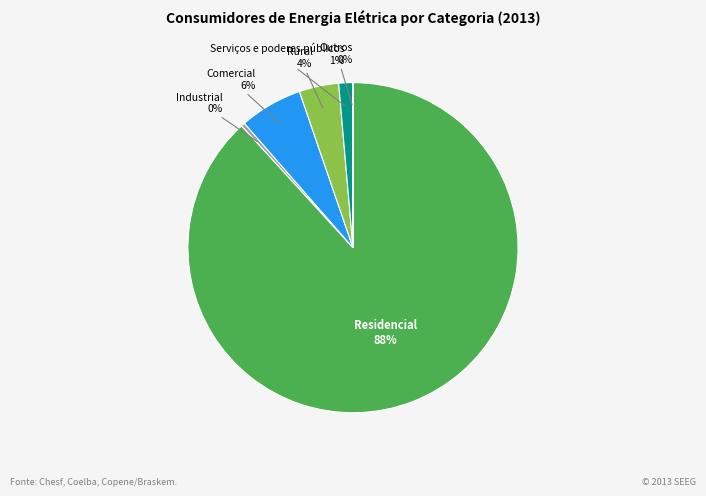

What is the largest slice in the pie chart?

Residencial